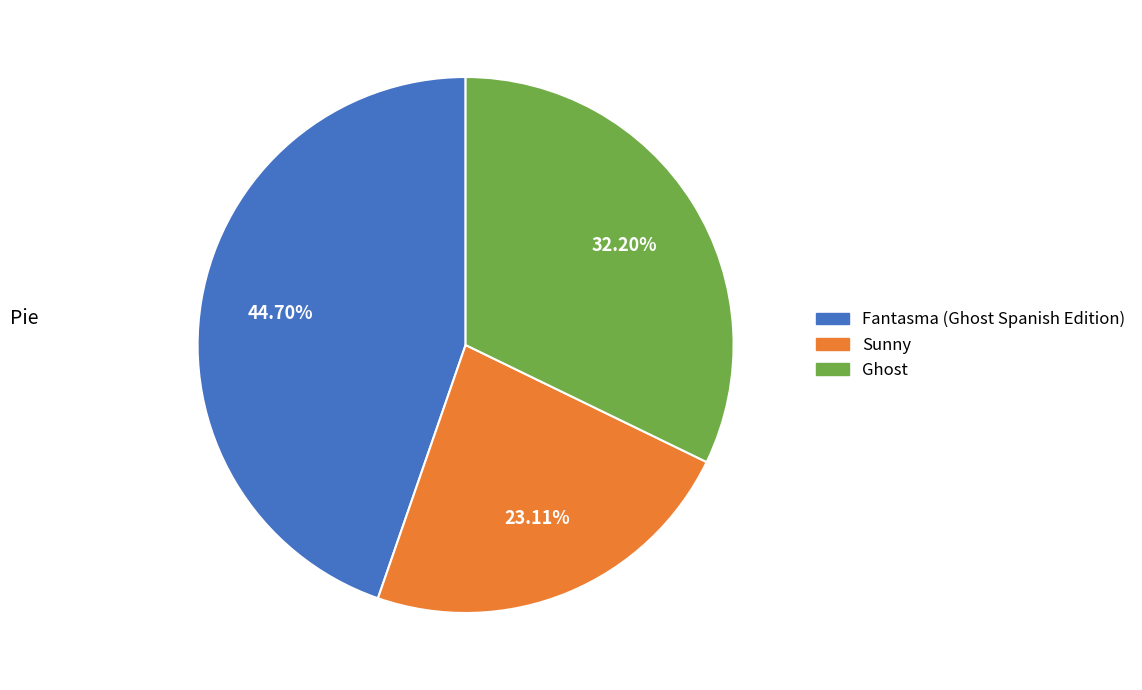

To the nearest percent, what is the average slice percentage?

33%